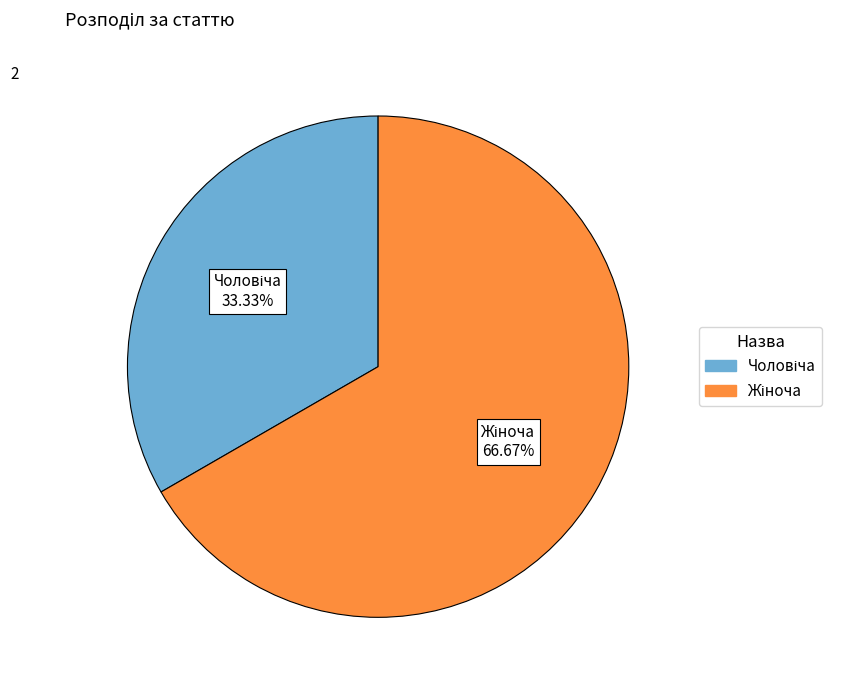

Does any single category account for the majority?

Yes